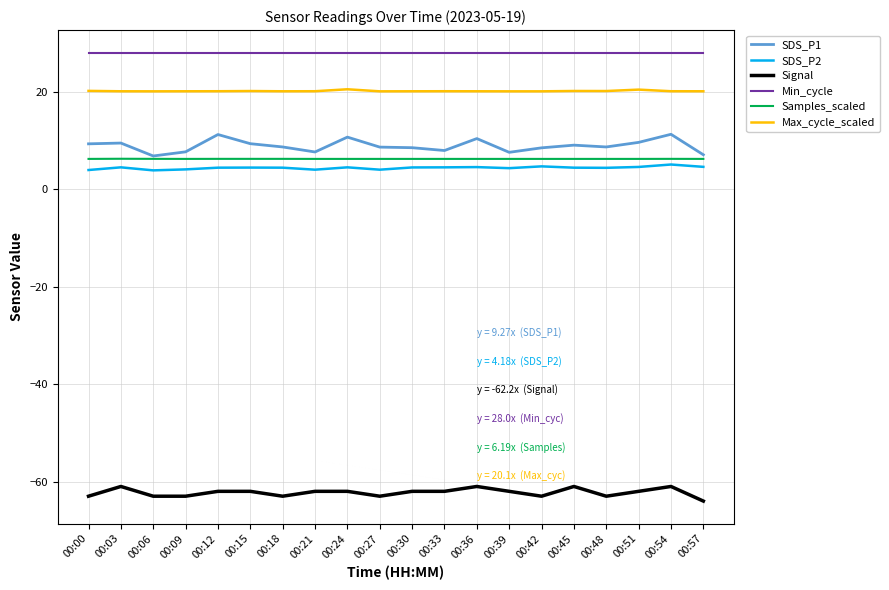

Is this an area chart (filled region under the line)?

No